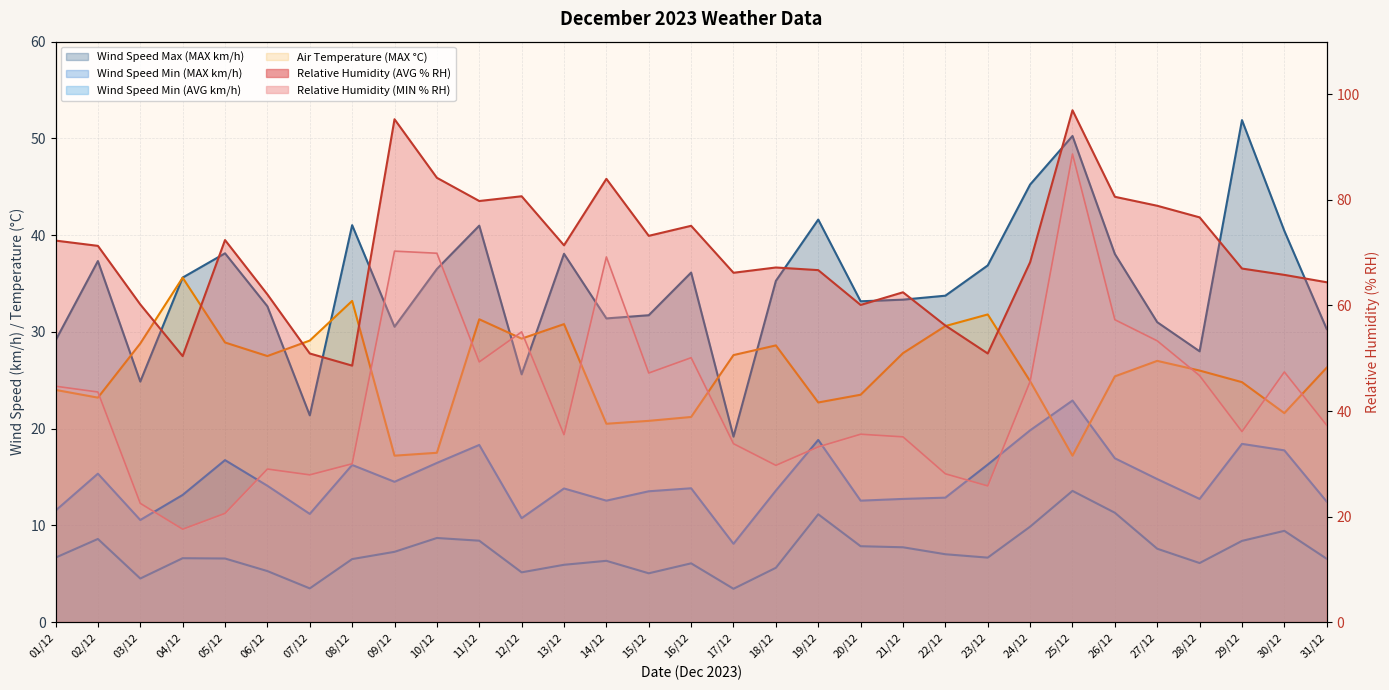

At which label is Relative Humidity (MIN % RH) closest to 53?

27/12